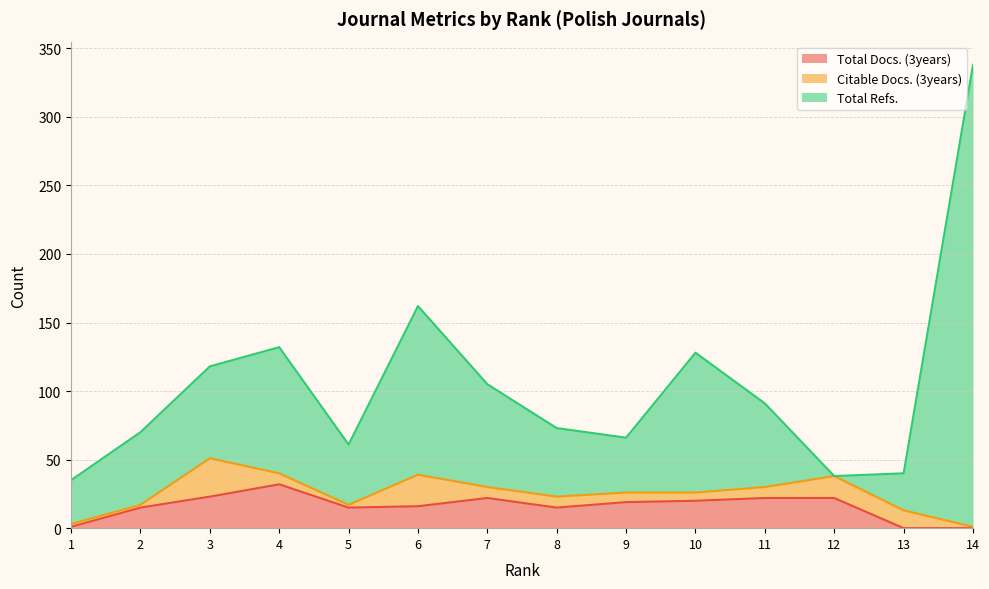

What is the sum of the Total Refs. values at 7 and 4?

237